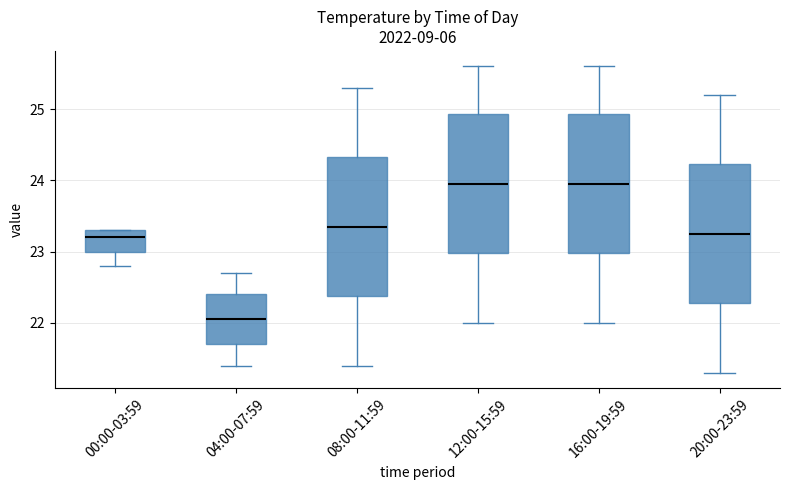

Where is the lower edge of the box for 16:00-19:59 on the y-axis? The values are not printed on the chart, so give them approximately, as read against the axis.

23.0